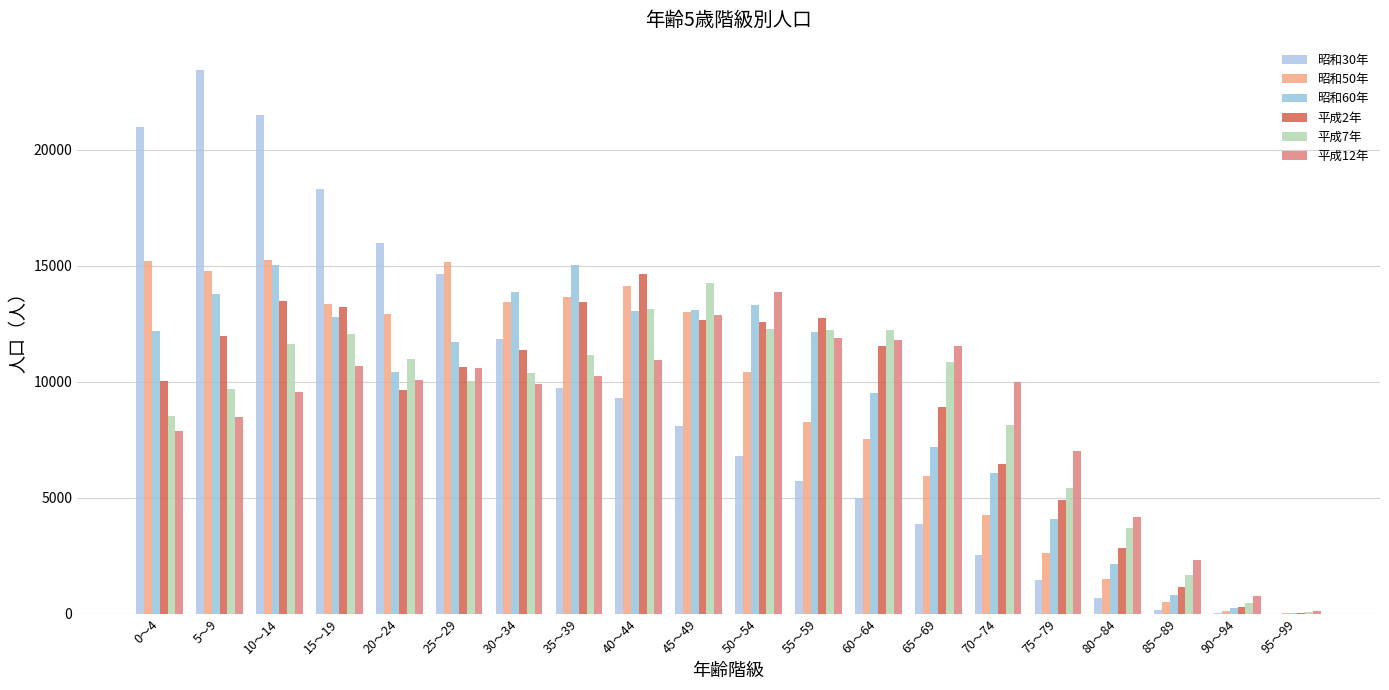

Is the value of 昭和60年 at 95～99 greater than the value of 平成7年 at 20～24?

No